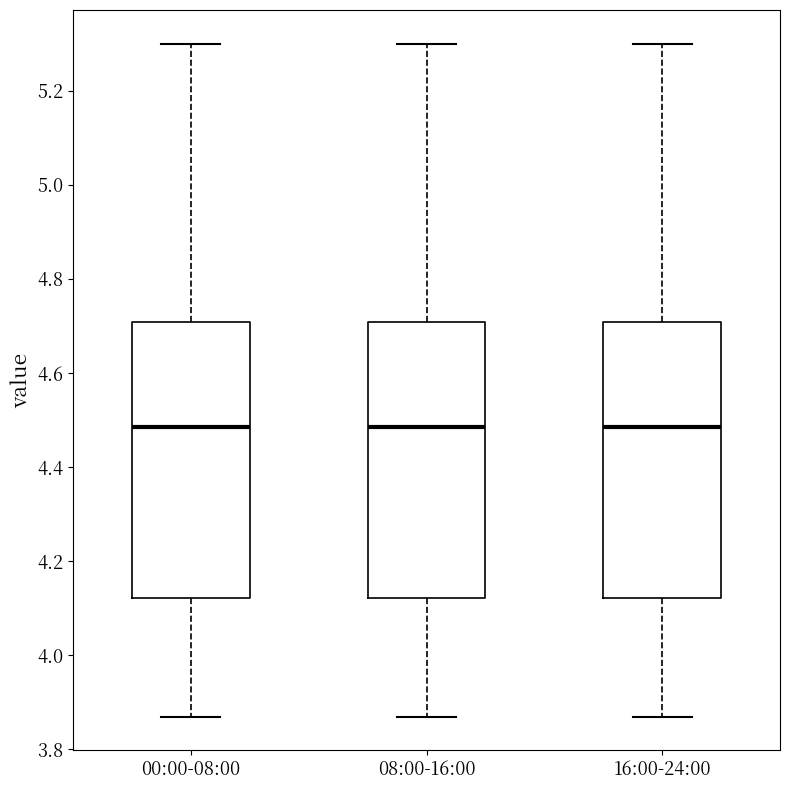

Reading left to right, read every box against the y-axis: the position of its median line, the range the box covers, and the ends of its whiskers. The values are not printed on the chart, so give them approximately, as read against the axis.

00:00-08:00: median 4.48, box 4.12 to 4.70, whiskers 3.88 to 5.30
08:00-16:00: median 4.48, box 4.12 to 4.70, whiskers 3.88 to 5.30
16:00-24:00: median 4.48, box 4.12 to 4.70, whiskers 3.88 to 5.30